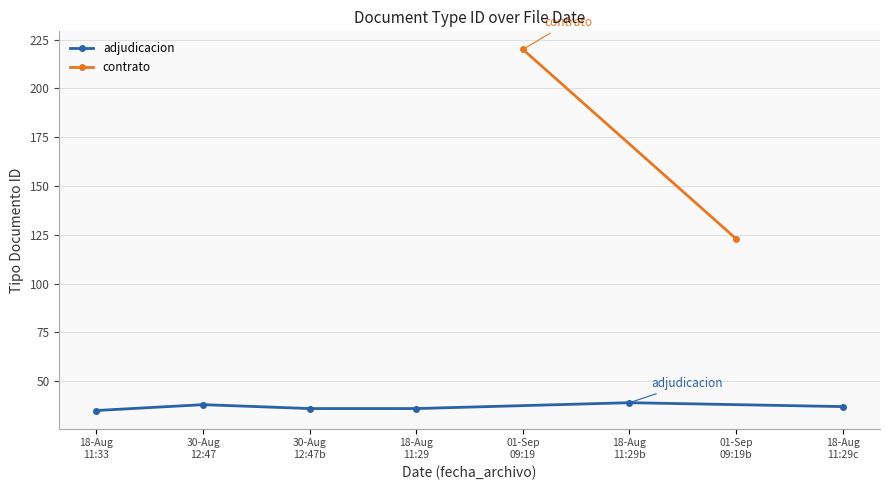

True or false: adjudicacion has more than 2 points higher than both neighbors.

False